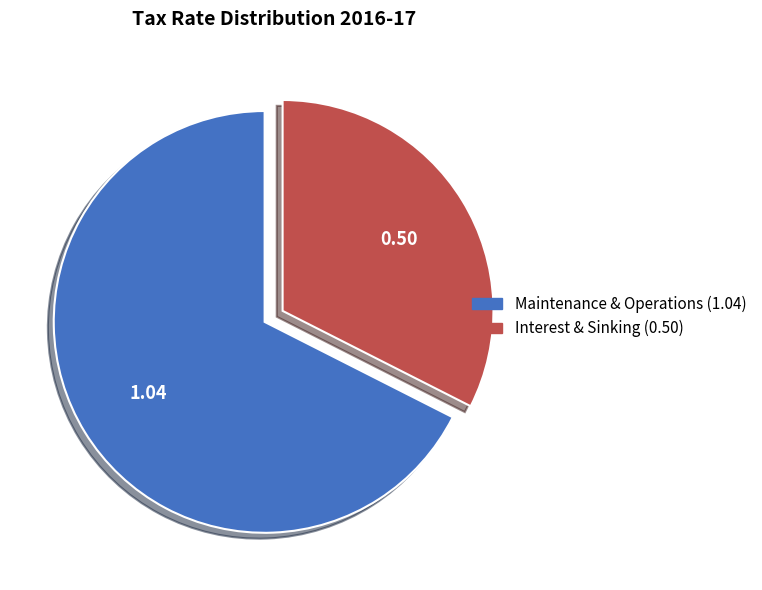

How many slices are in this pie chart?

2